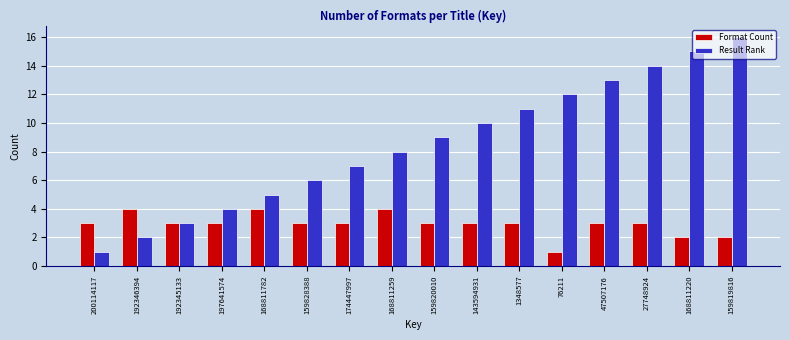

What is the difference between the highest and lowest values at 76211?

11